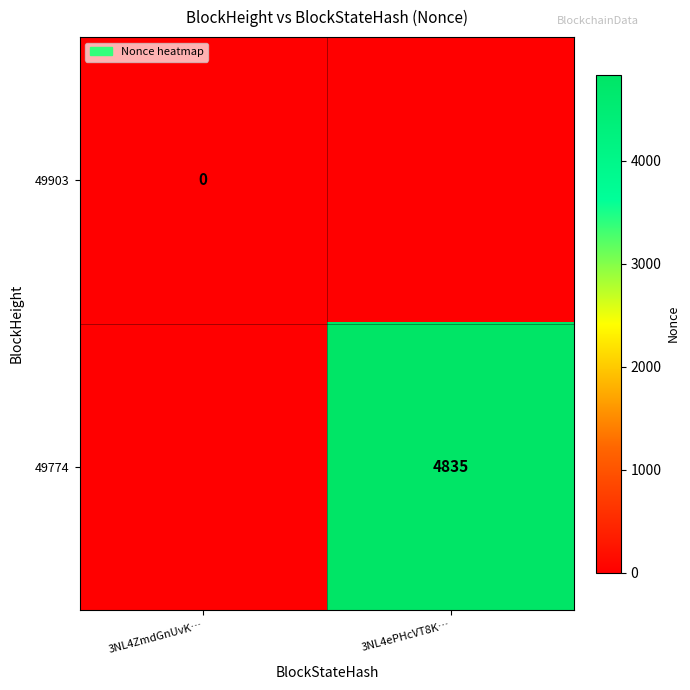

True or false: 49774 has a value of 4835 at 3NL4ePHcVT8K….

True